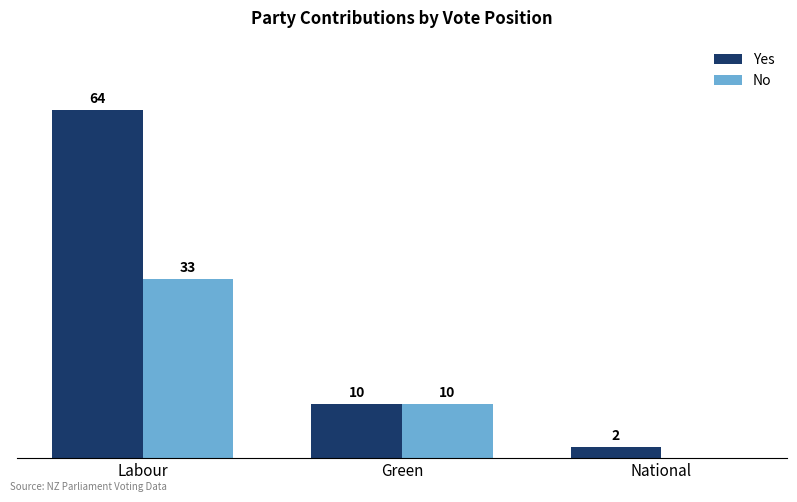

Which series has the largest total across all categories?

Yes